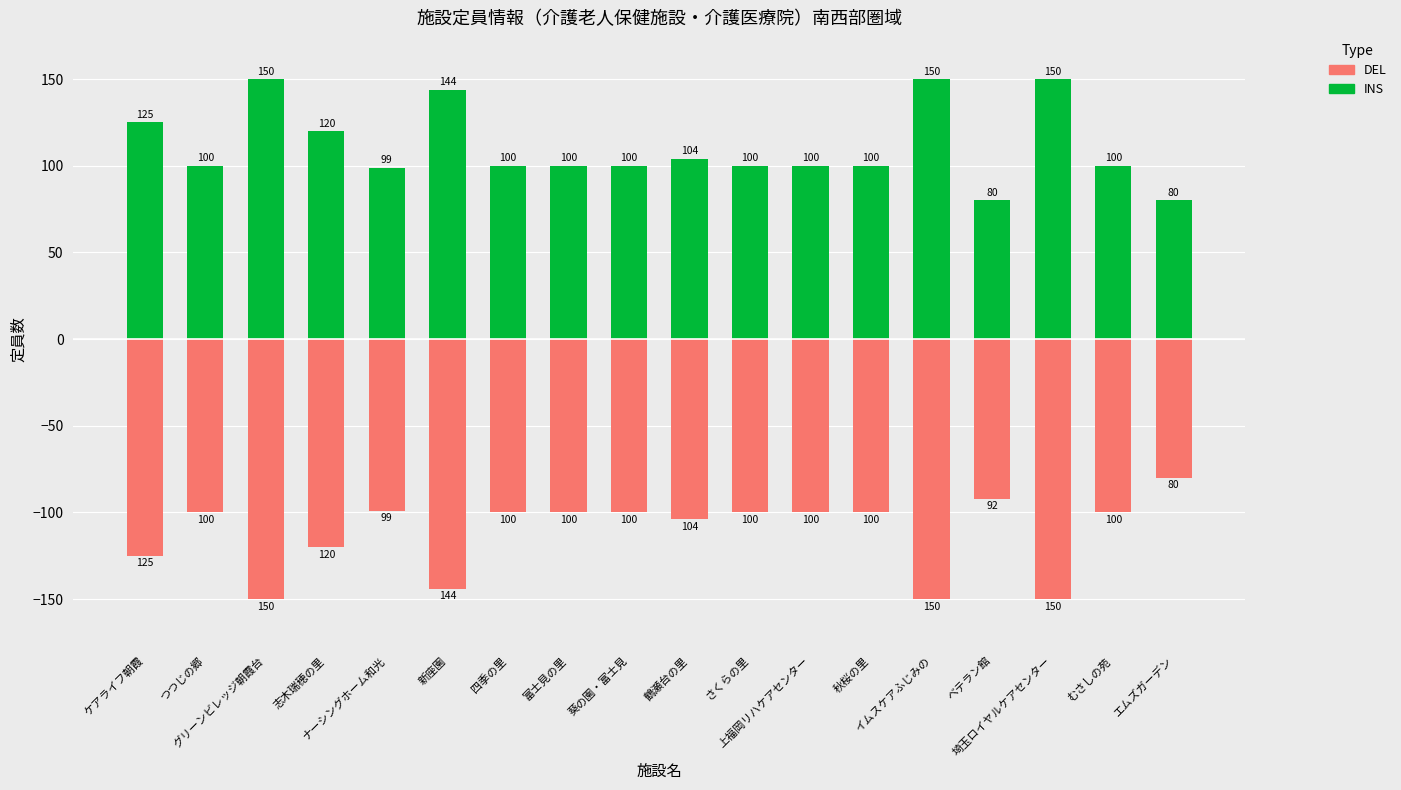

Does the chart contain any negative values?

Yes